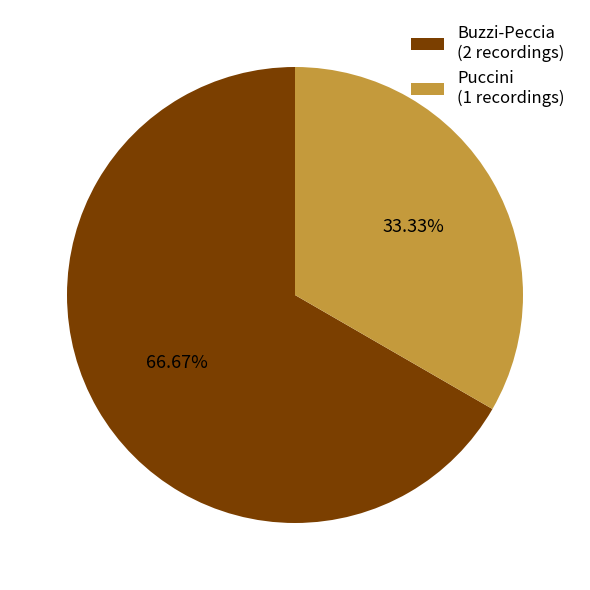

The Puccini slice represents 21% of the pie. True or false?

False